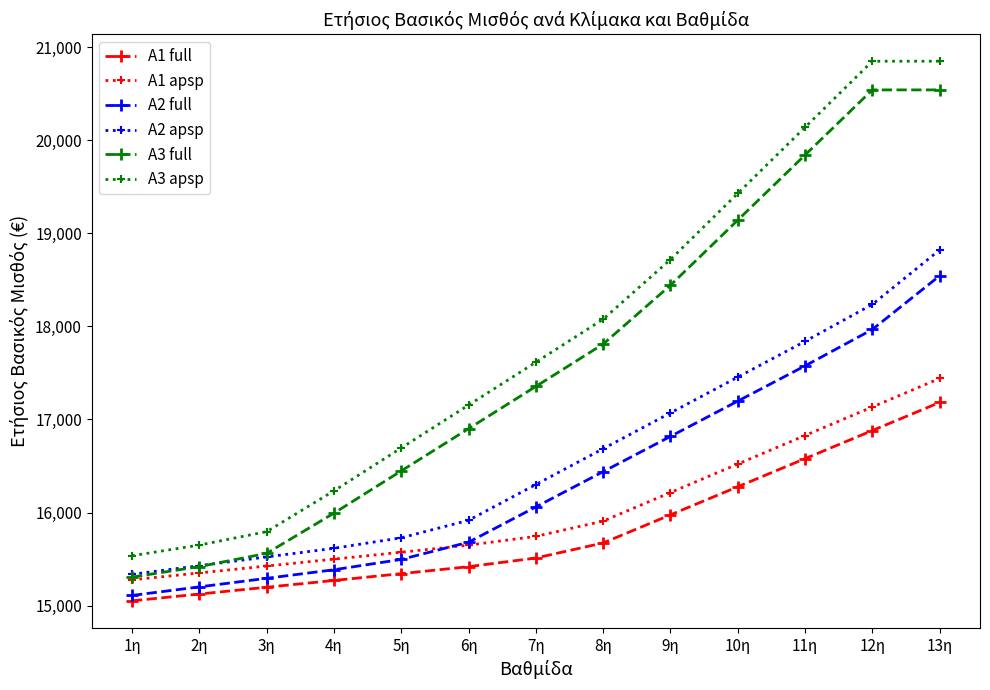

Which series changed the most between 1η and 6η?

A3 apsp